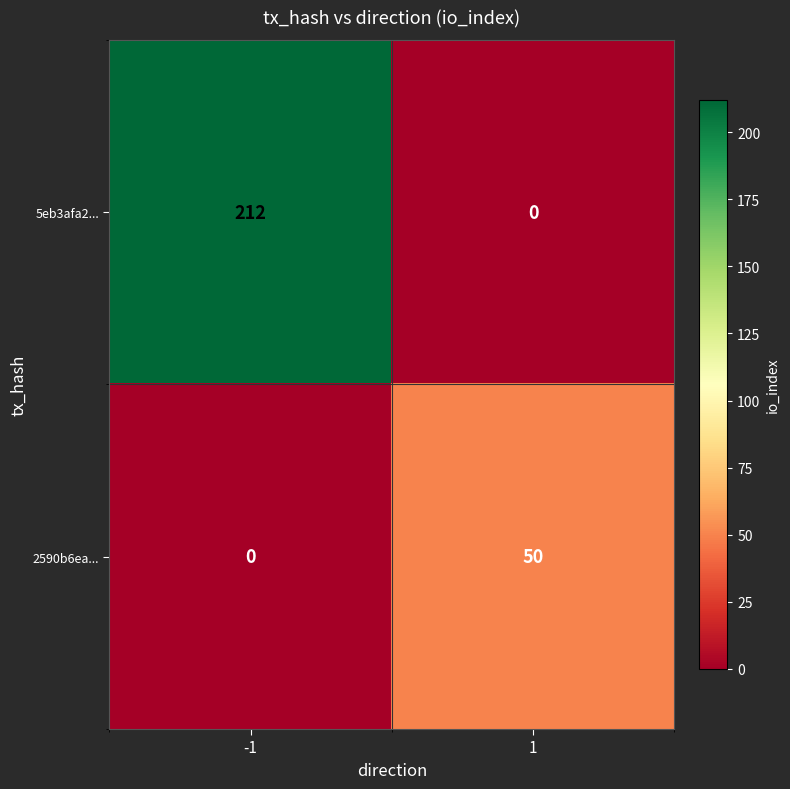

What is the total value across all series at 1?

50